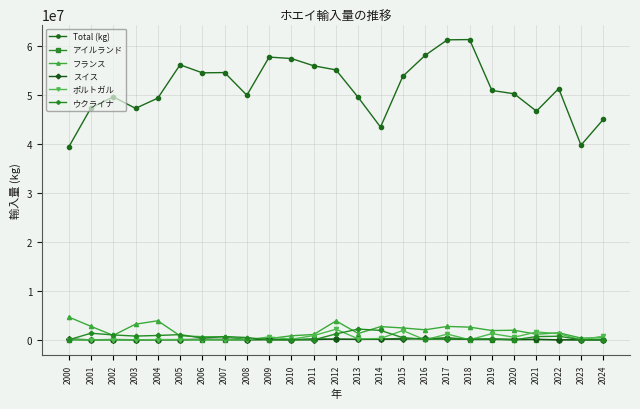

What is the value of the ウクライナ point at the 7th from the left?

348998